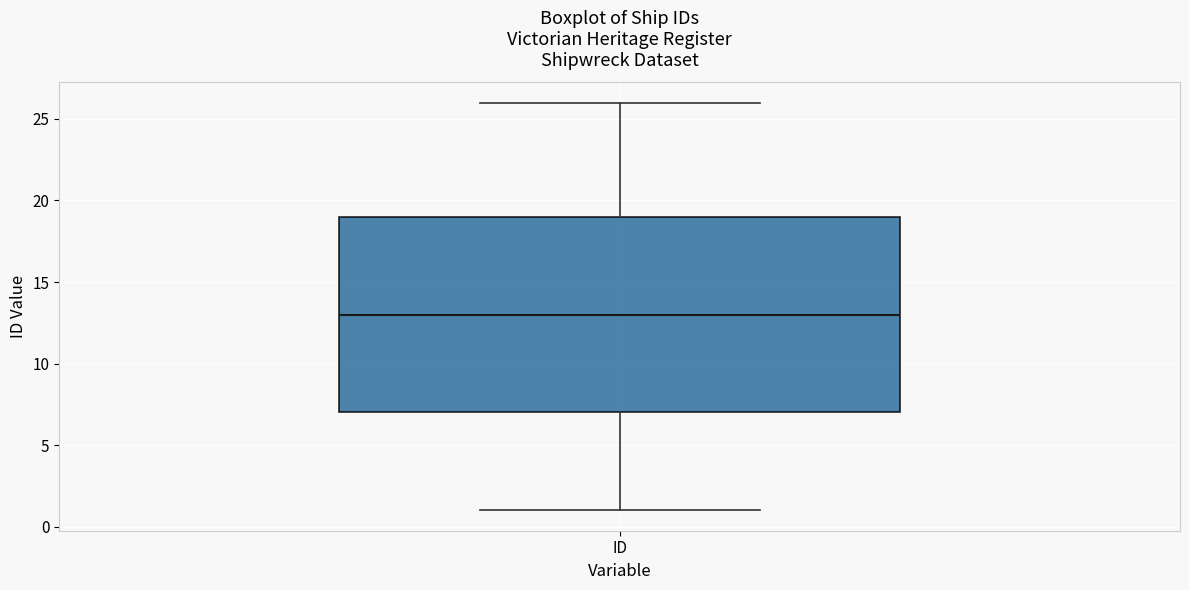

Read this box plot against the y-axis: the position of the median line, the range covered by the box, and the ends of both whiskers. The values are not printed on the chart, so give them approximately, as read against the axis.

median 13, box 7 to 19, whiskers 1 to 26